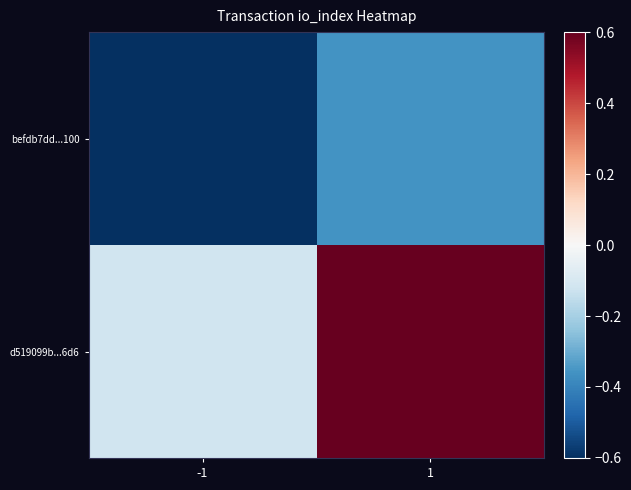

What is the difference between the highest and lowest values at -1?

0.5